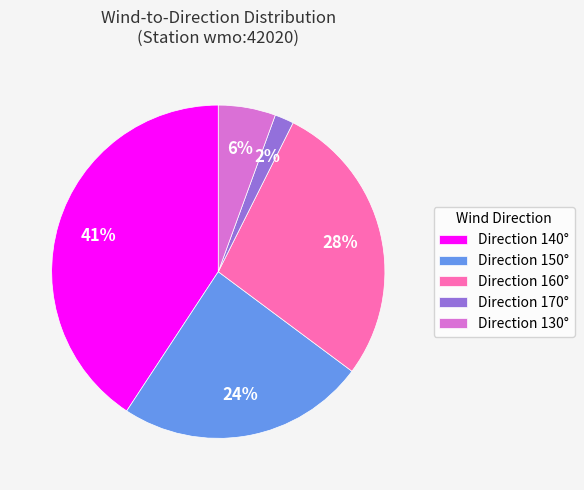

To the nearest percent, what percentage of the pie is Direction 170°?

2%